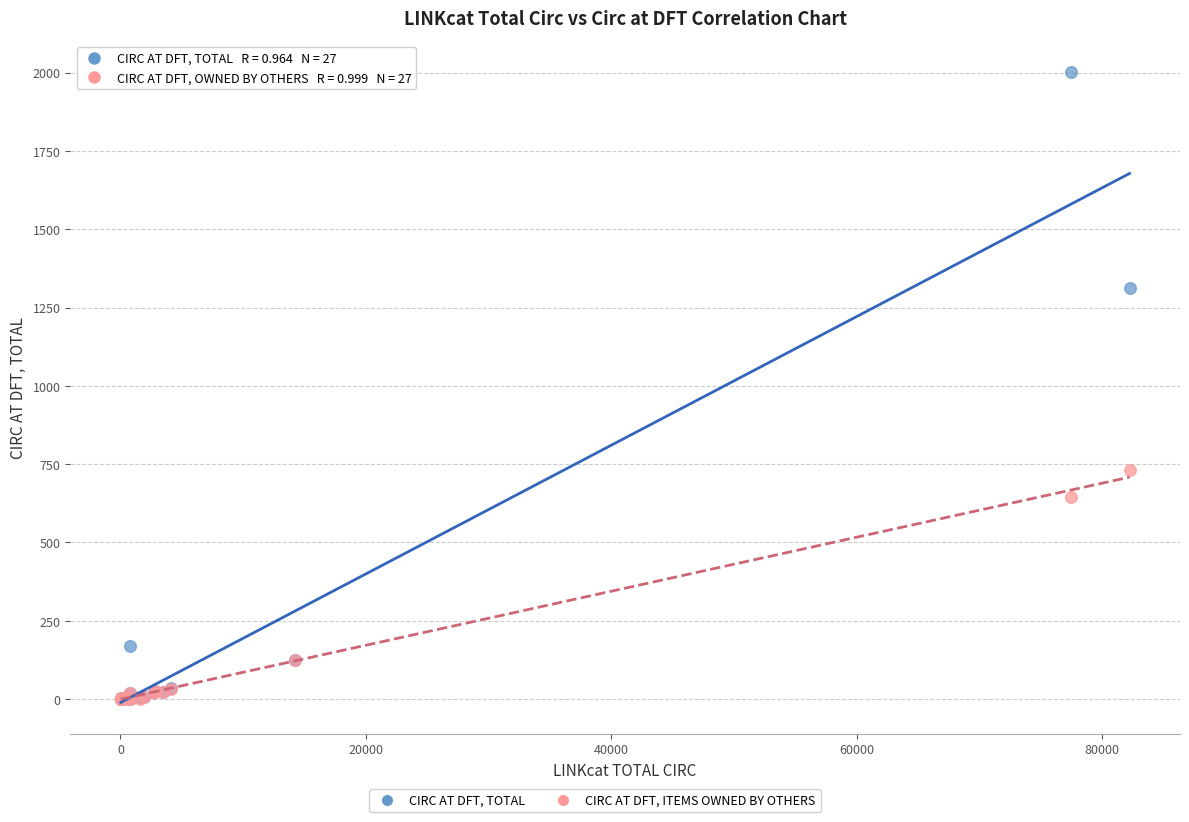

In the CIRC AT DFT, TOTAL series, what Y value is closest to 1000?

1313